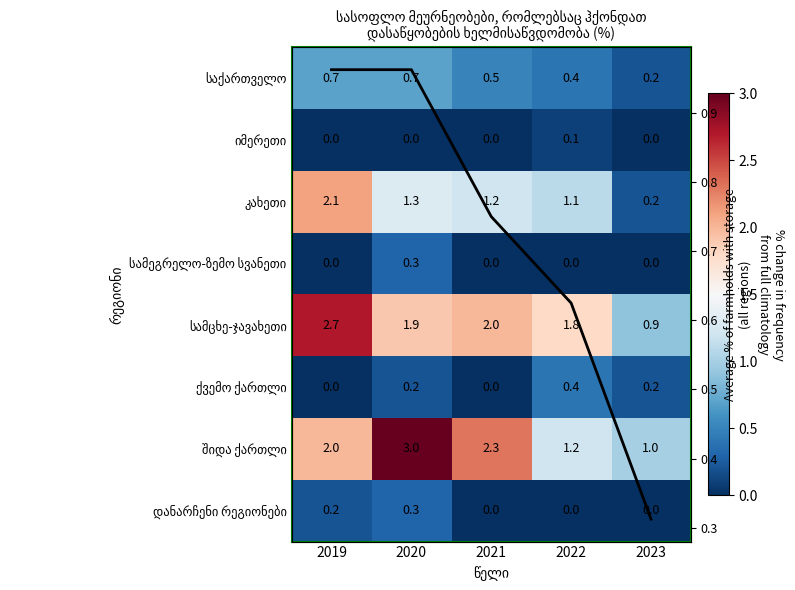

The საქართველო series shows 1.1 at 2019. True or false?

False